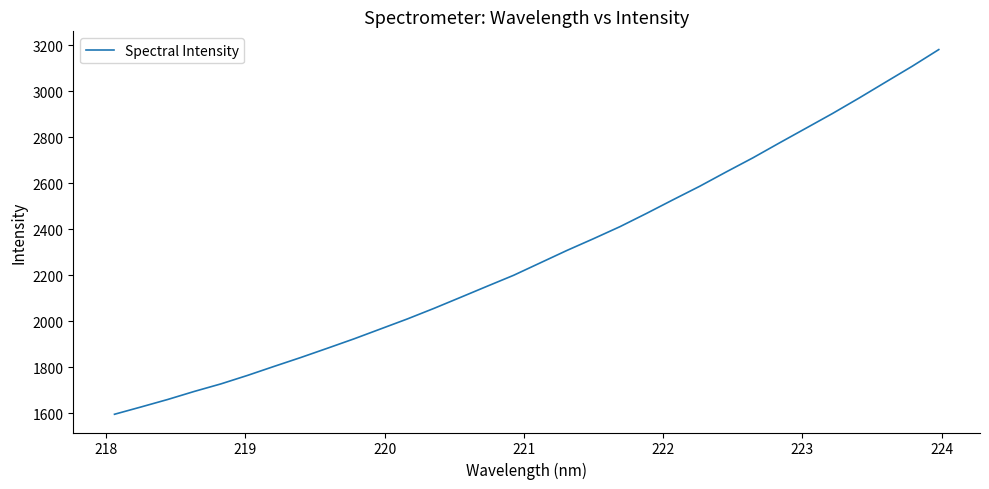

What is the minimum value shown in the chart?

1596.1